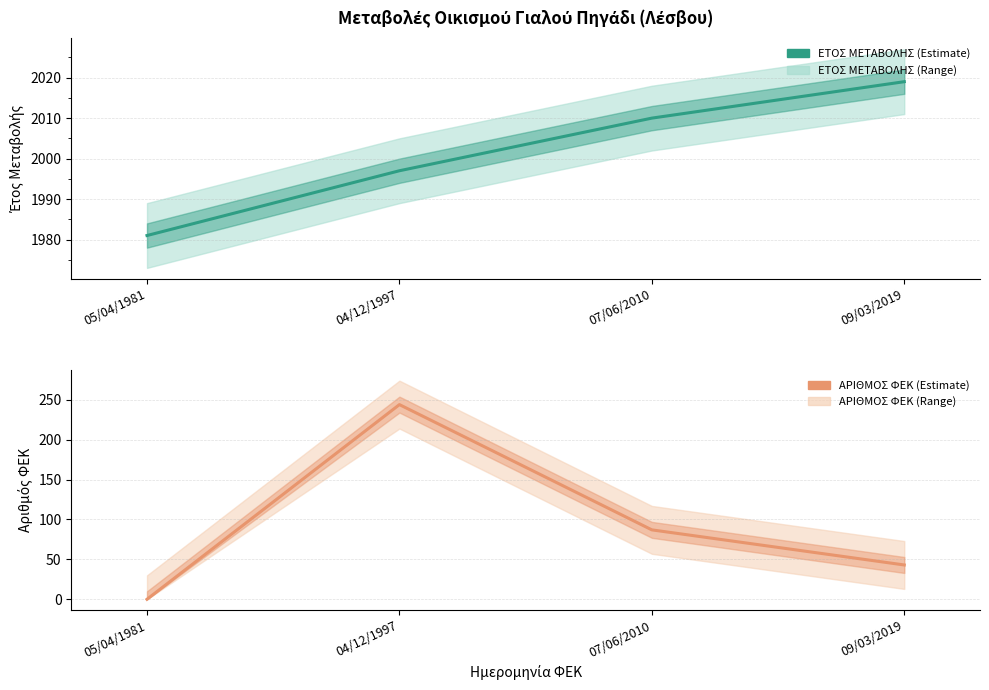

Is the value of ΑΡΙΘΜΟΣ ΦΕΚ at 04/12/1997 greater than the value of ΕΤΟΣ ΜΕΤΑΒΟΛΗΣ at 05/04/1981?

No